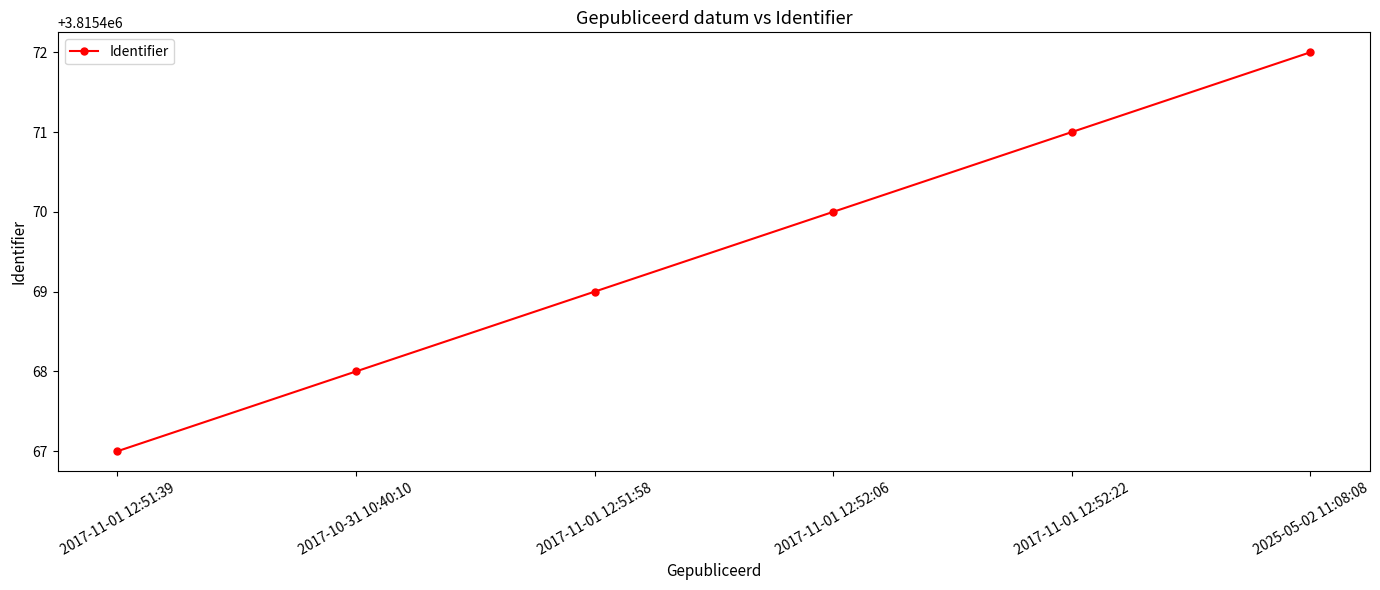

What is the label of the 5th point from the left?

2017-11-01 12:52:22